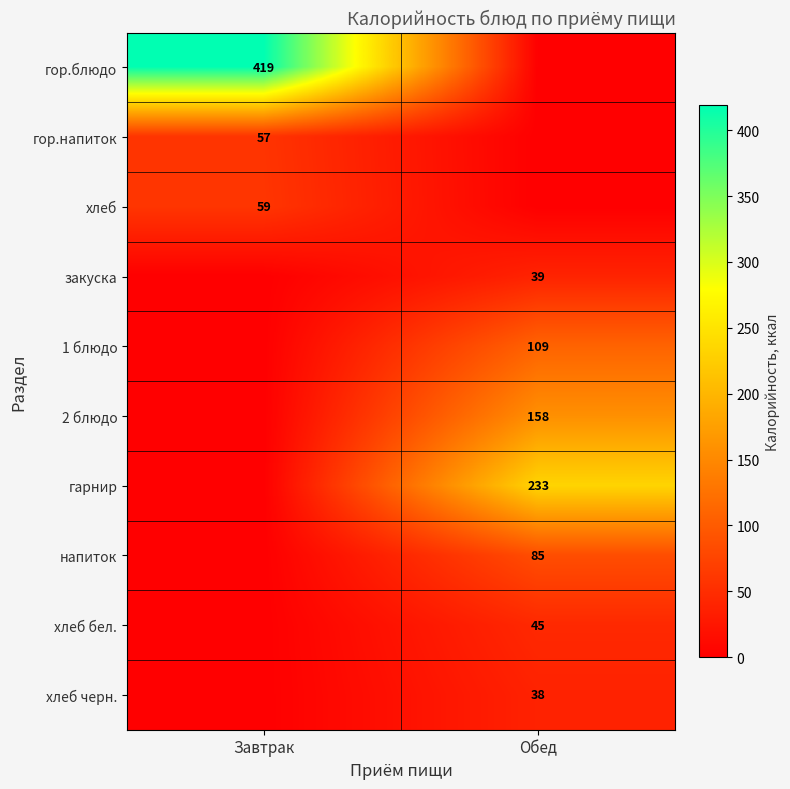

The value of 2 блюдо at Обед is 158. True or false?

True